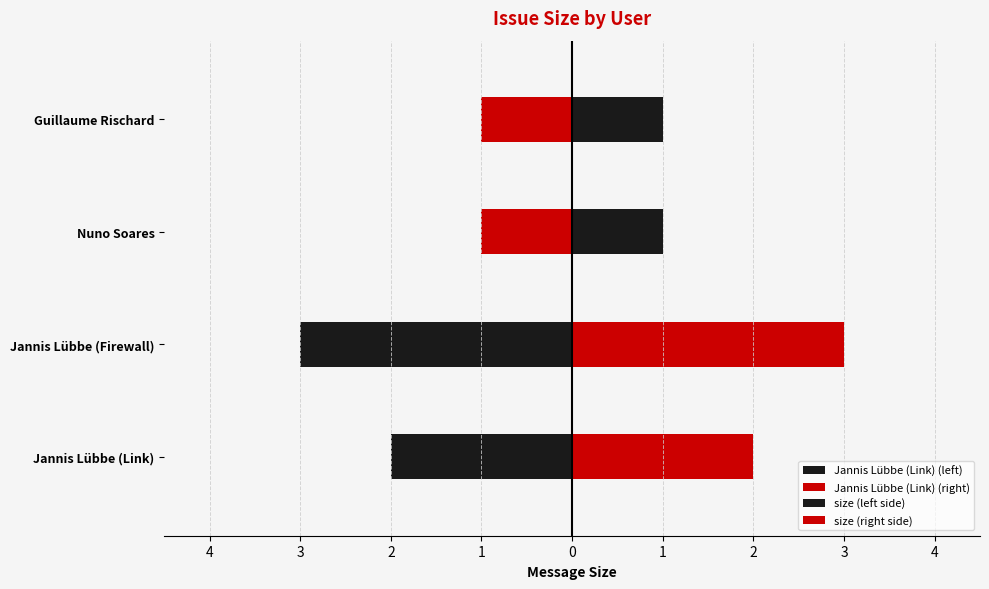

The value at Nuno Soares is 1. True or false?

True